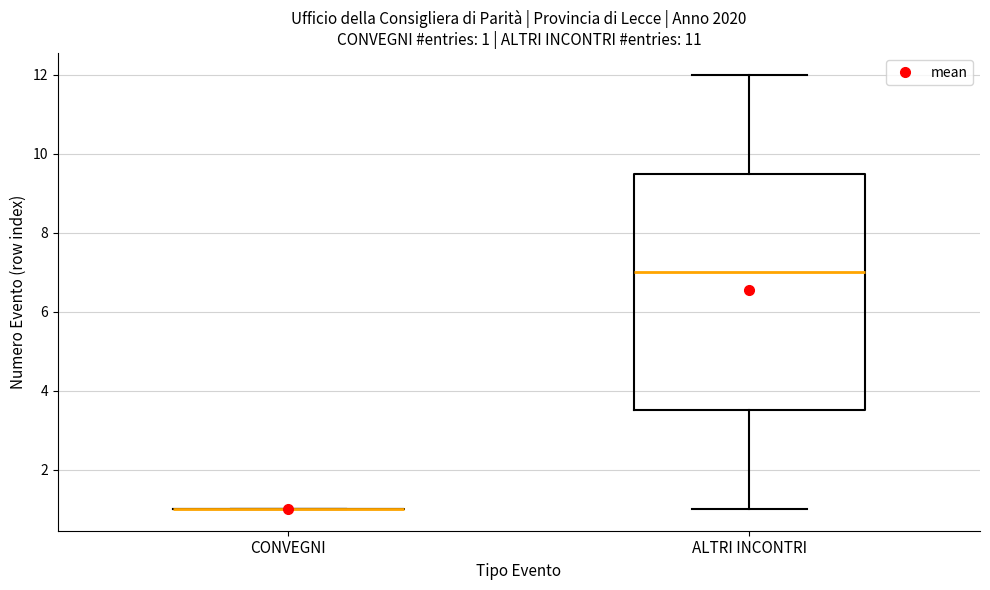

Which box is the tallest, from its lower edge to its upper edge?

ALTRI INCONTRI